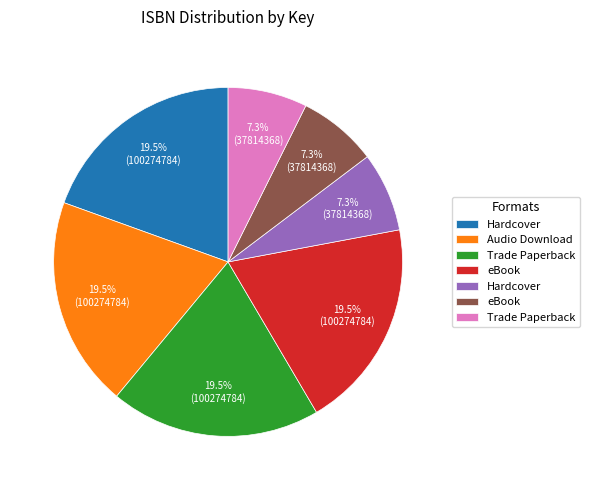

Is there a majority slice in this chart?

No